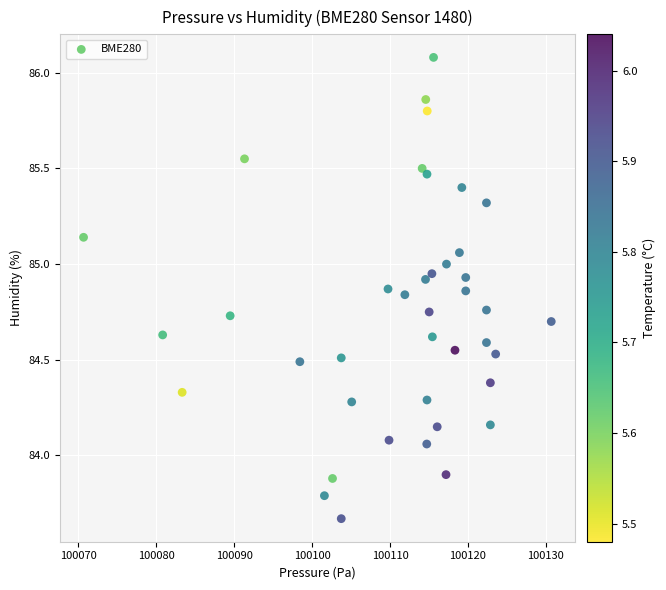

What is the range of Y values (max minus min)?

2.4